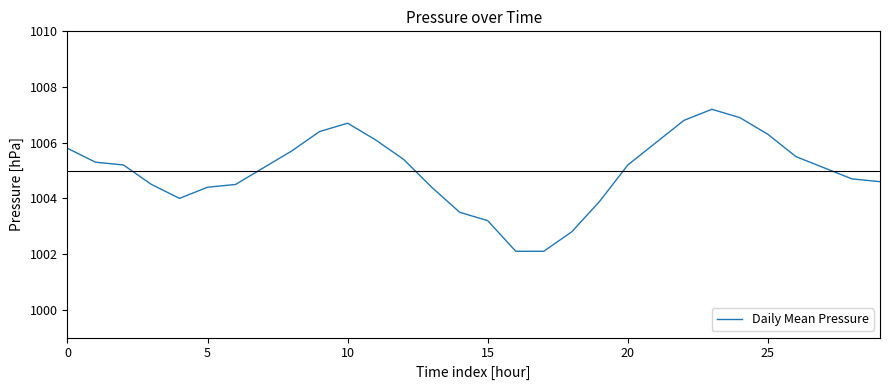

What is the sum of all values?

30149.4